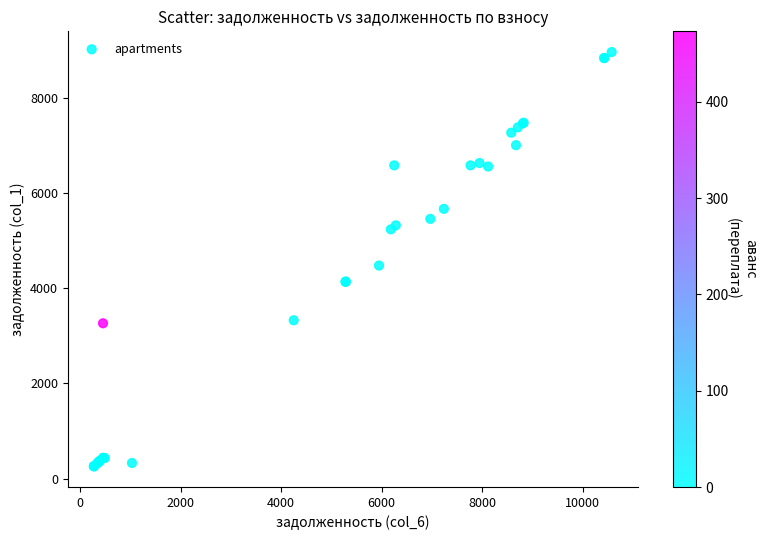

What Y value in the scatter plot is closest to 4607?

4474.2